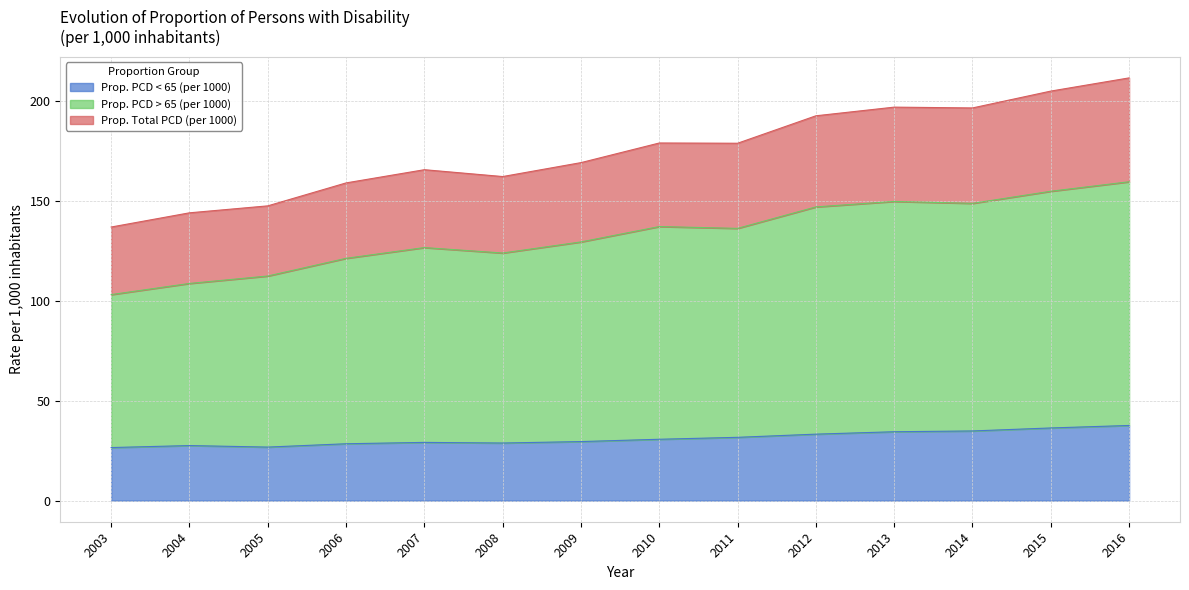

Which series has the widest spread of values?

Prop. Total PCD (per 1000)